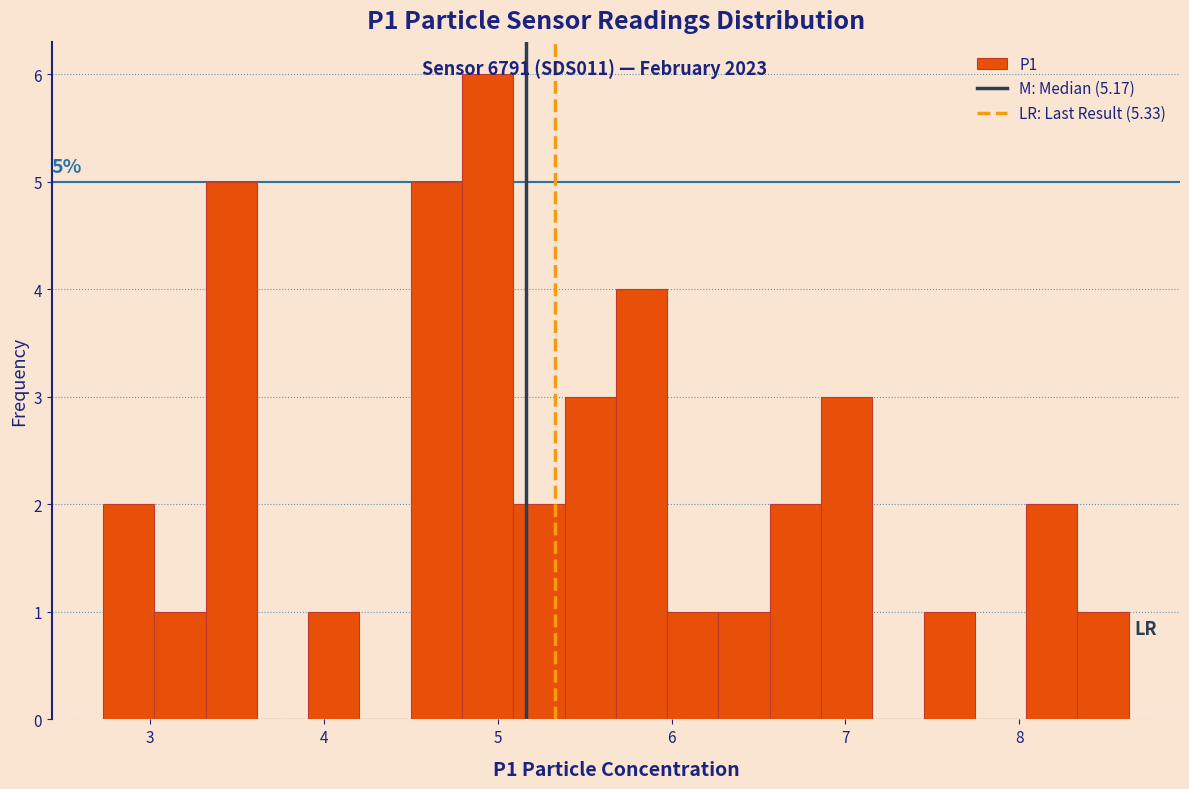

Around what value on the x-axis is the tallest bar? Give the approximate position of its centre, as read against the axis.

4.9